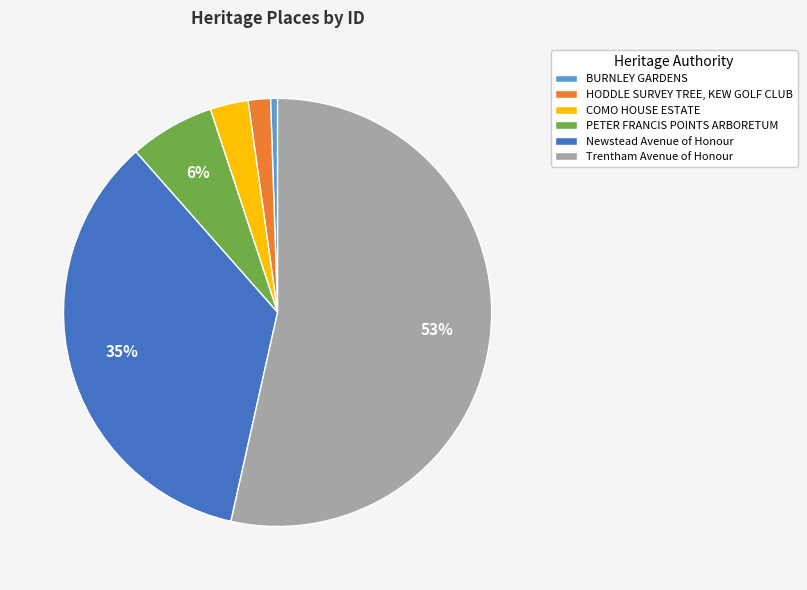

What is the ratio of the value at Trentham Avenue of Honour to the value at Newstead Avenue of Honour?

1.5